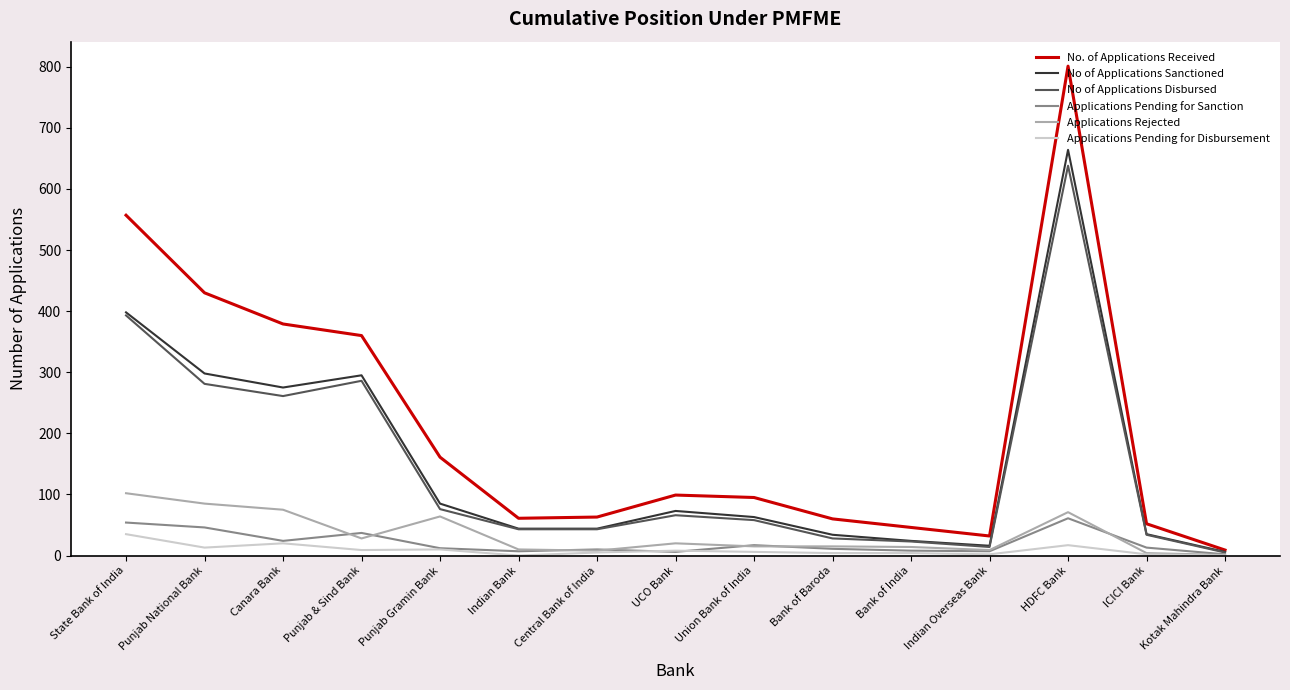

Which series changed the most between Indian Overseas Bank and HDFC Bank?

No. of Applications Received